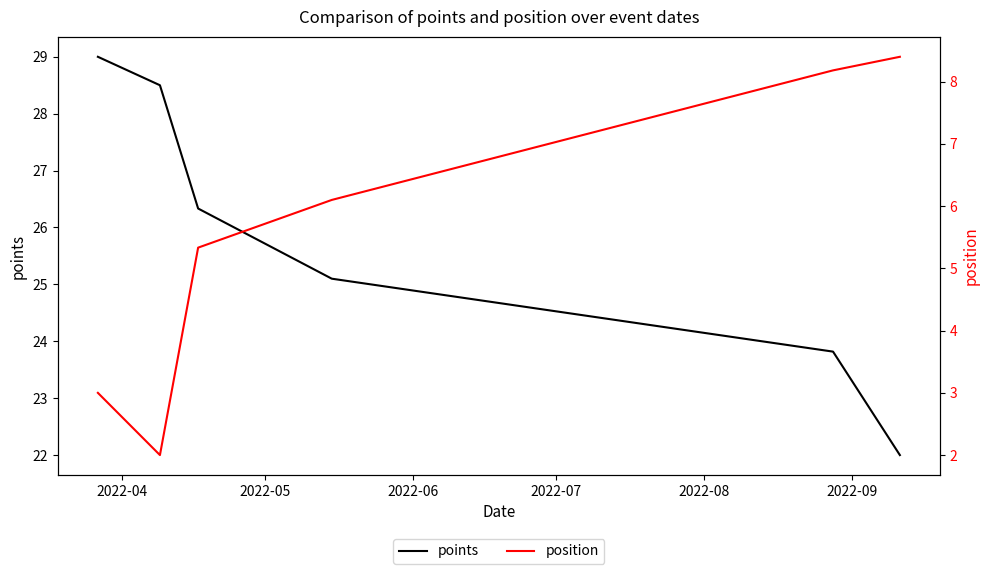

True or false: position and points cross at least once.

False